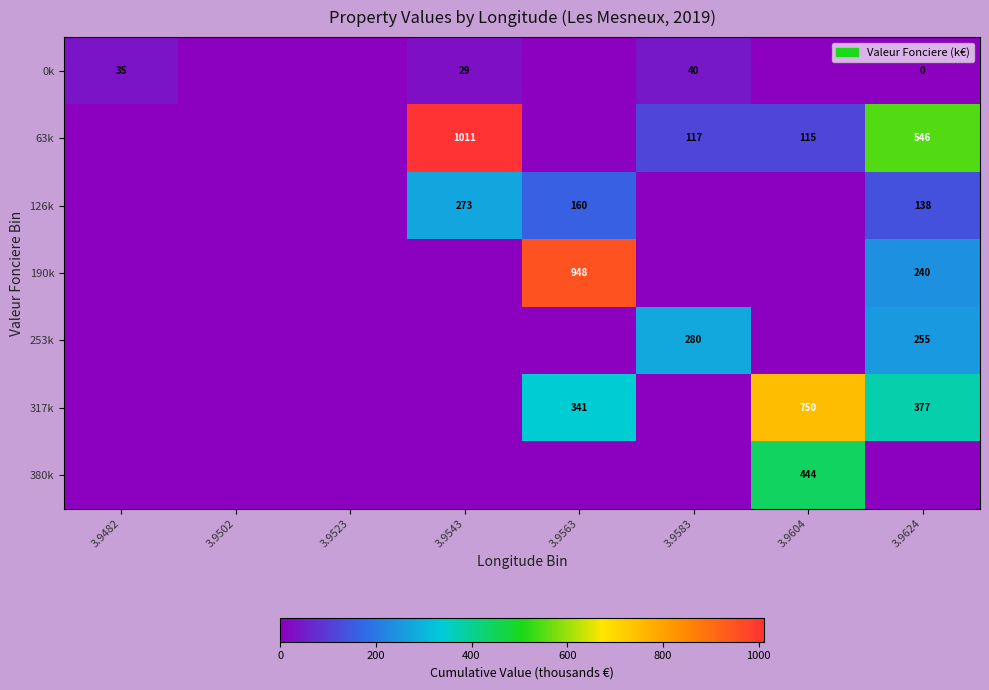

What is the sum of the 63k values at 3.9543 and 3.9624?

1557